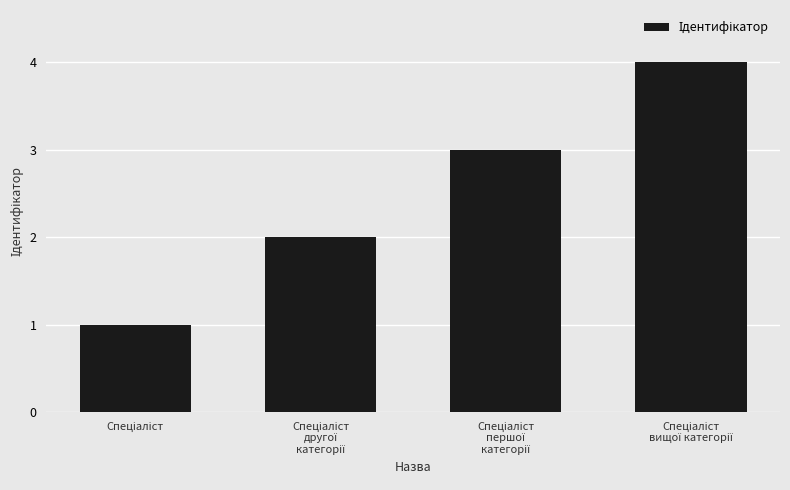

Are the bars horizontal?

No